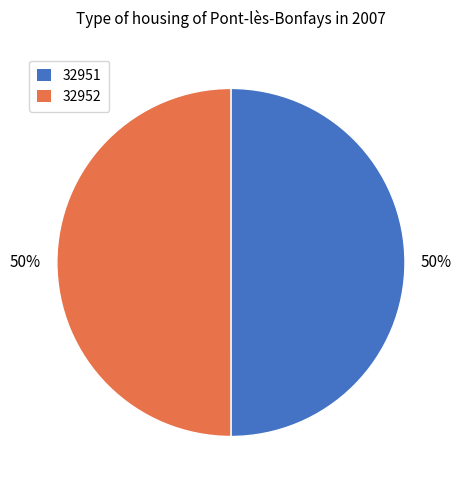

What percentage is the 32951 slice, to the nearest percent?

50%